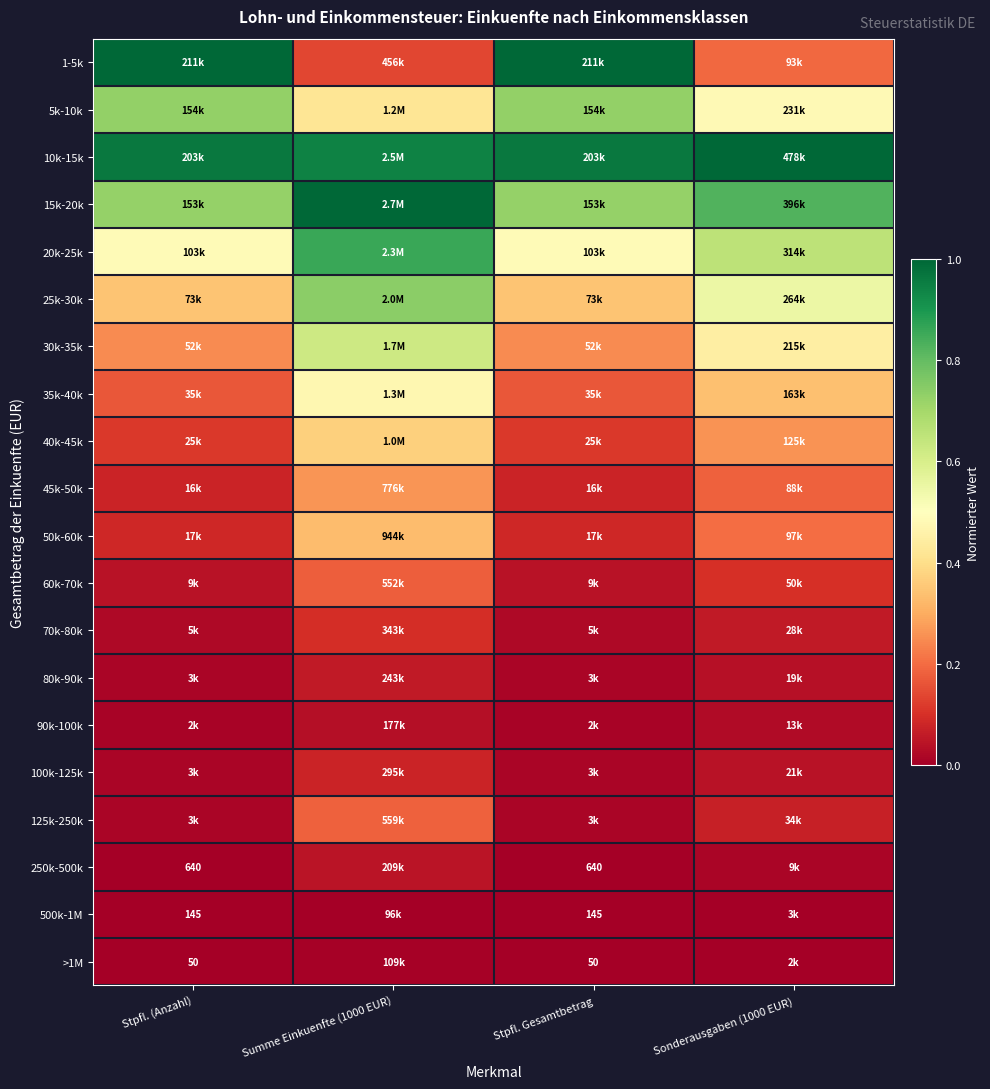

What is the sum of the 30k-35k values at Sonderausgaben (1000 EUR) and Stpfl. Gesamtbetrag?

0.7